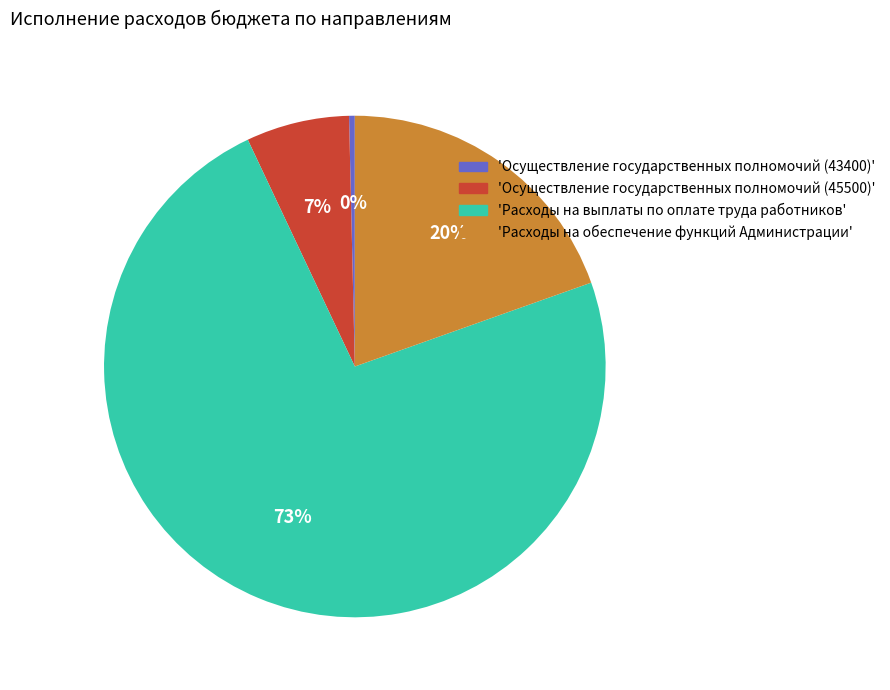

To the nearest percent, what is the average slice percentage?

25%